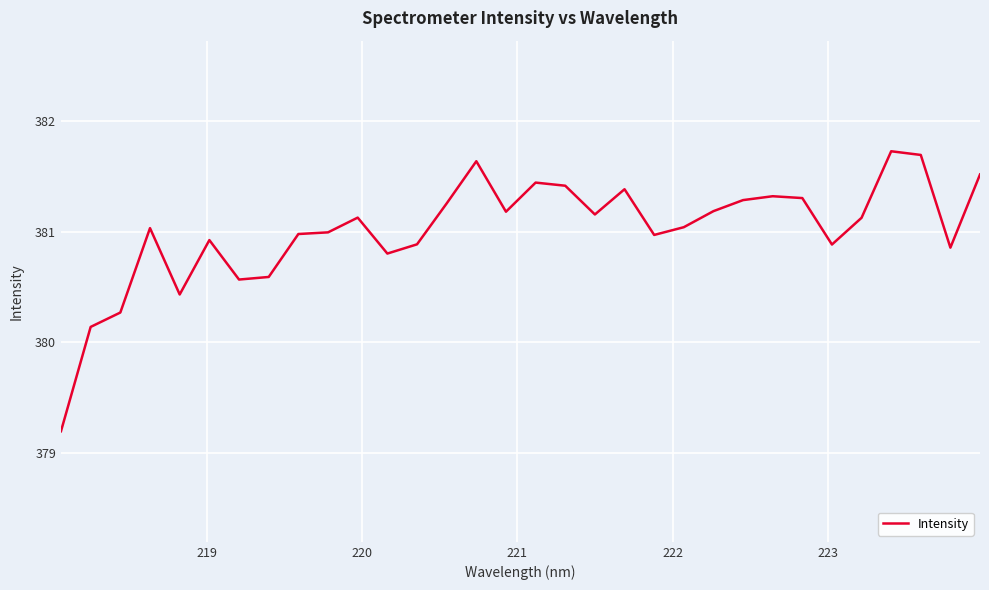

What is the difference between the maximum and minimum values?

2.5